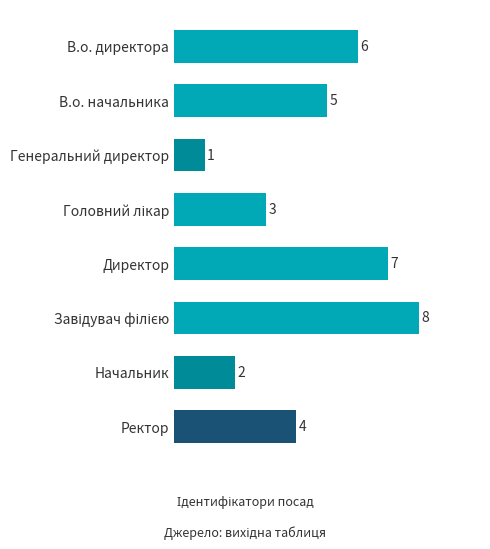

What is the greatest value displayed?

8